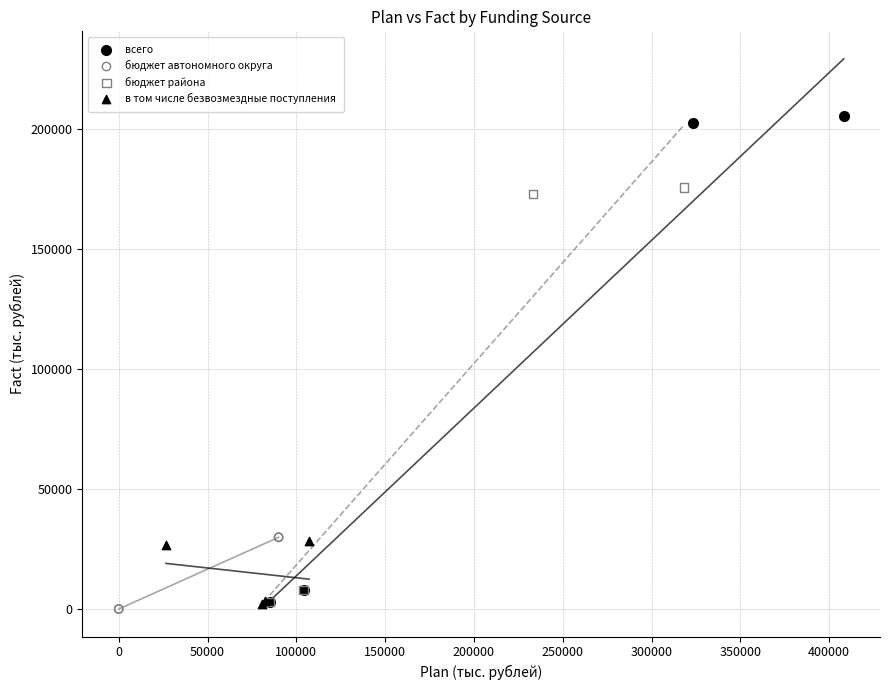

What are all the series names shown in the legend?

всего, бюджет автономного округа, бюджет района, в том числе безвозмездные поступления